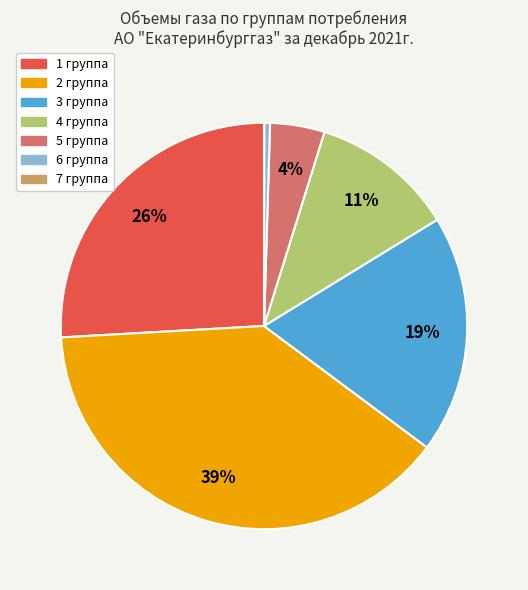

To the nearest percent, what is the combined percentage of 5 группа and 2 группа?

43%